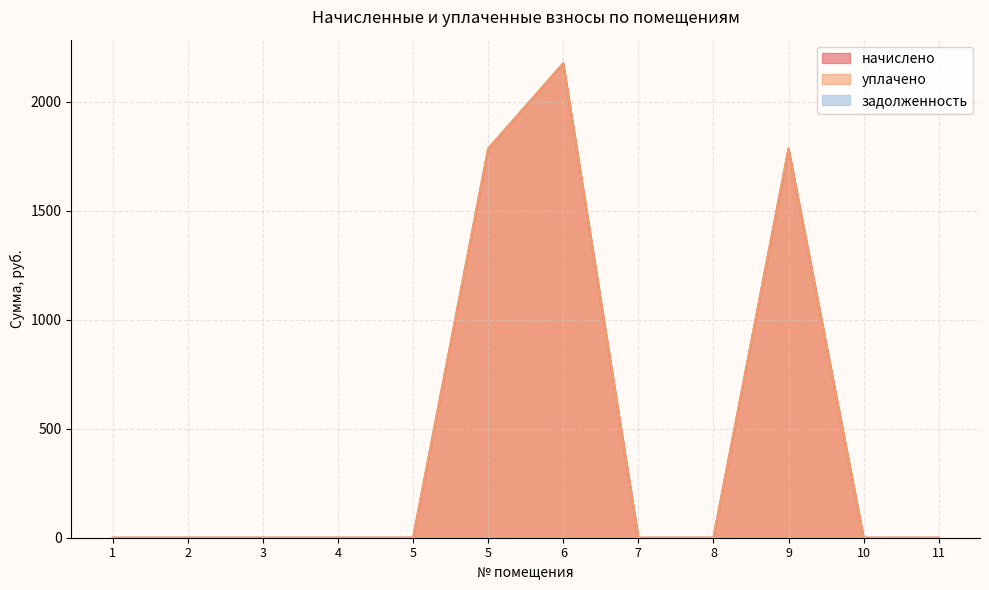

Which series has the largest total across all categories?

начислено